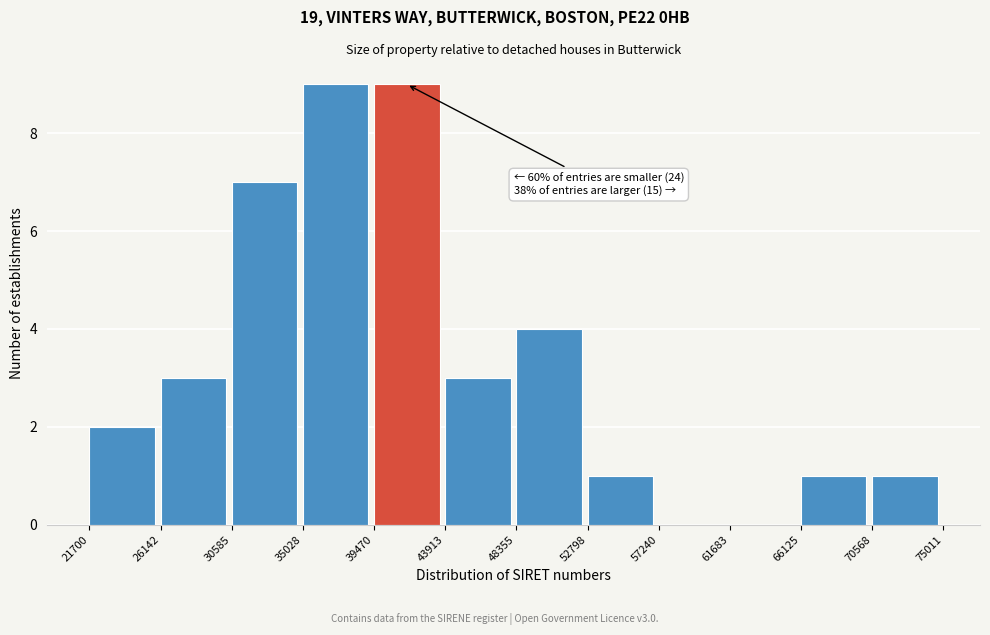

Reading right to left, extract all data points from this chart.

70568=1	66125=1	61683=0	57240=0	52798=1	48355=4	43913=3	39470=9	35028=9	30585=7	26142=3	21700=2